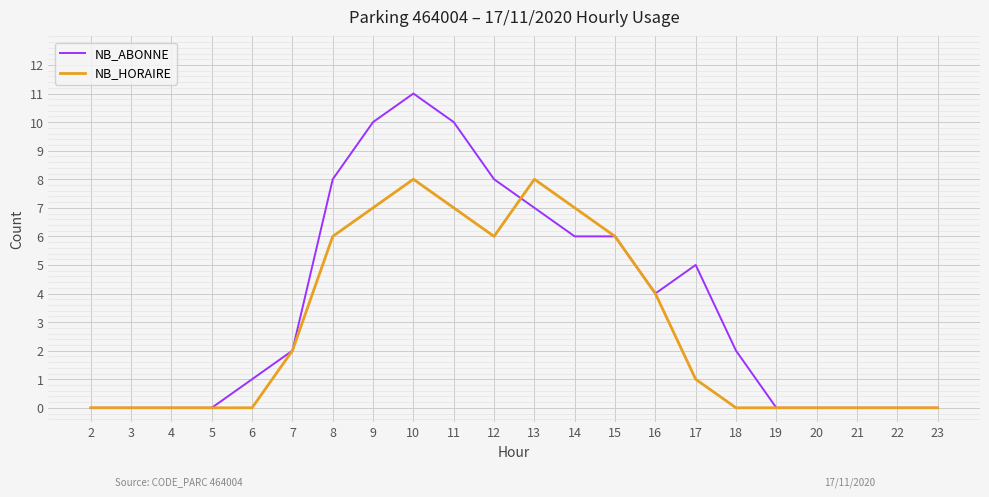

Which category has the highest value in the NB_ABONNE series?

10